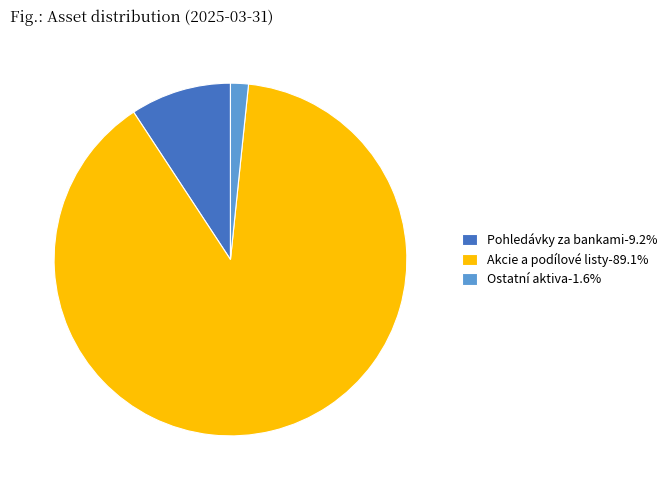

Does Ostatní aktiva-1.6% represent more than half of the total?

No